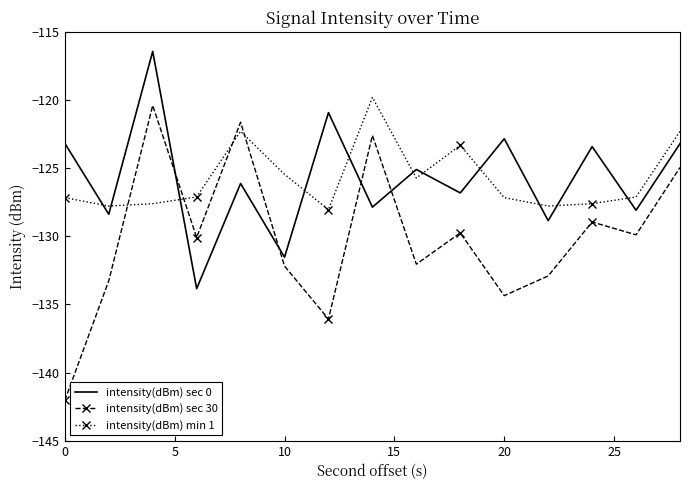

Which series has the widest spread of values?

intensity(dBm) sec 30